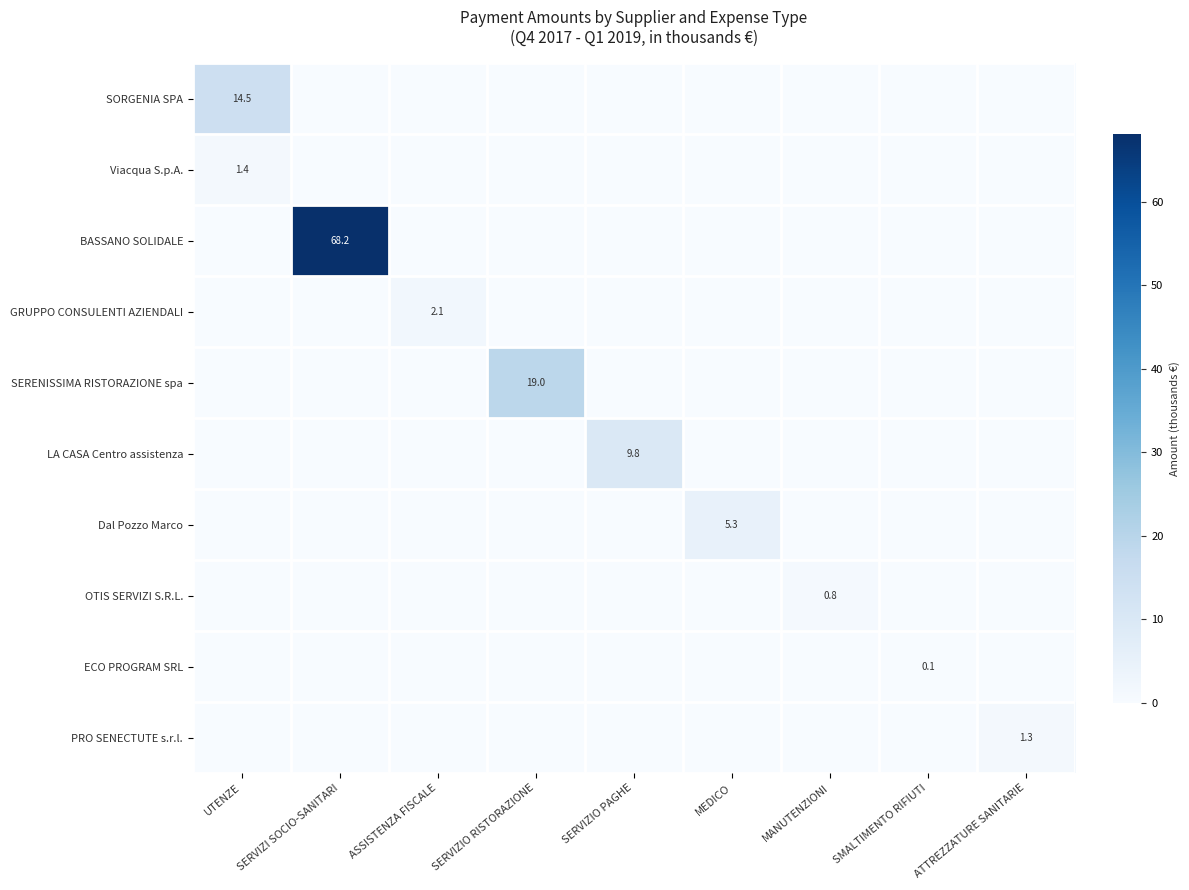

Is it true that OTIS SERVIZI S.R.L. equals 0.5 at MANUTENZIONI?

False